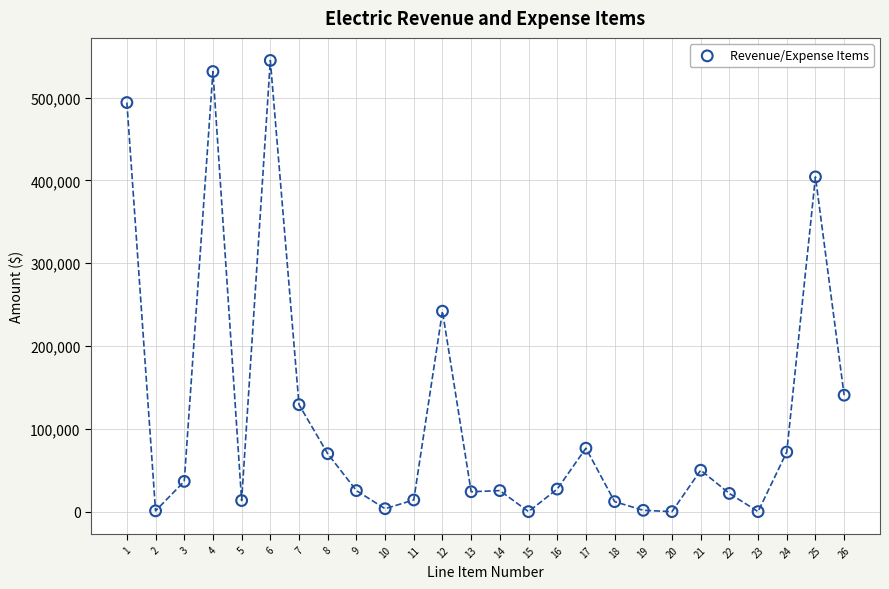

What Y value in the scatter plot is closest to 272497?

242108.0